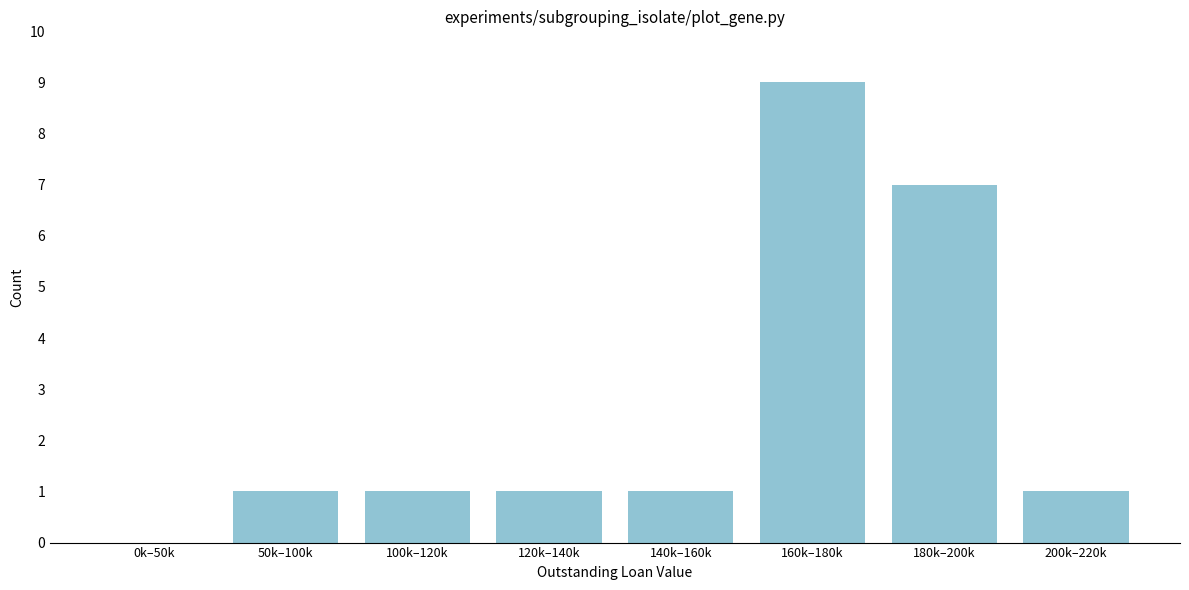

Reading left to right, what are all the values shown in this chart?

0k–50k=0	50k–100k=1	100k–120k=1	120k–140k=1	140k–160k=1	160k–180k=9	180k–200k=7	200k–220k=1